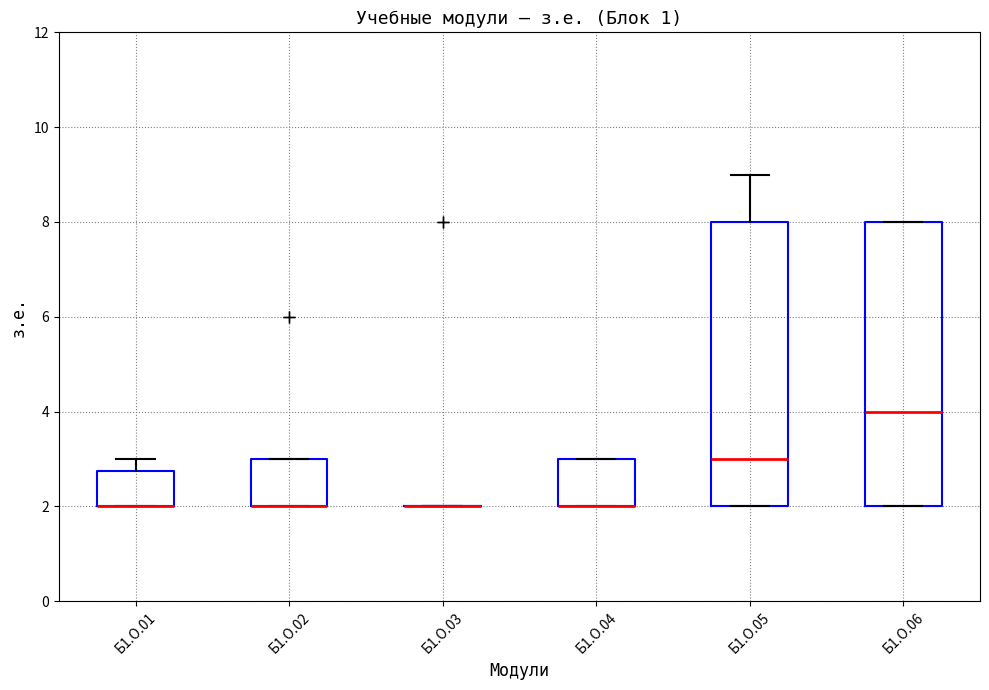

Where is the lower edge of the box for Б1.О.06 on the y-axis? The values are not printed on the chart, so give them approximately, as read against the axis.

2.0